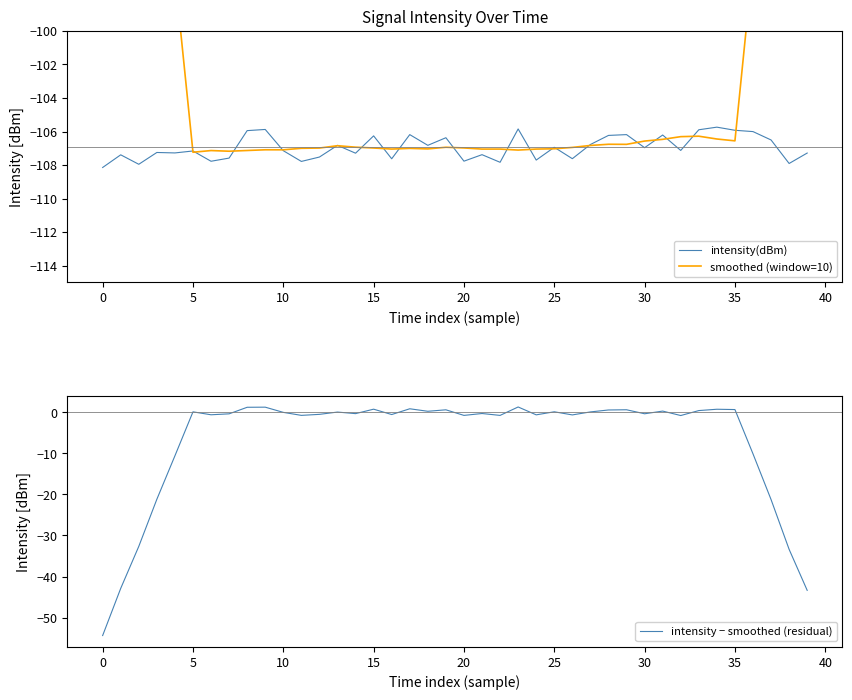

What are all the series names shown in the legend?

intensity(dBm), smoothed (window=10), intensity − smoothed (residual)